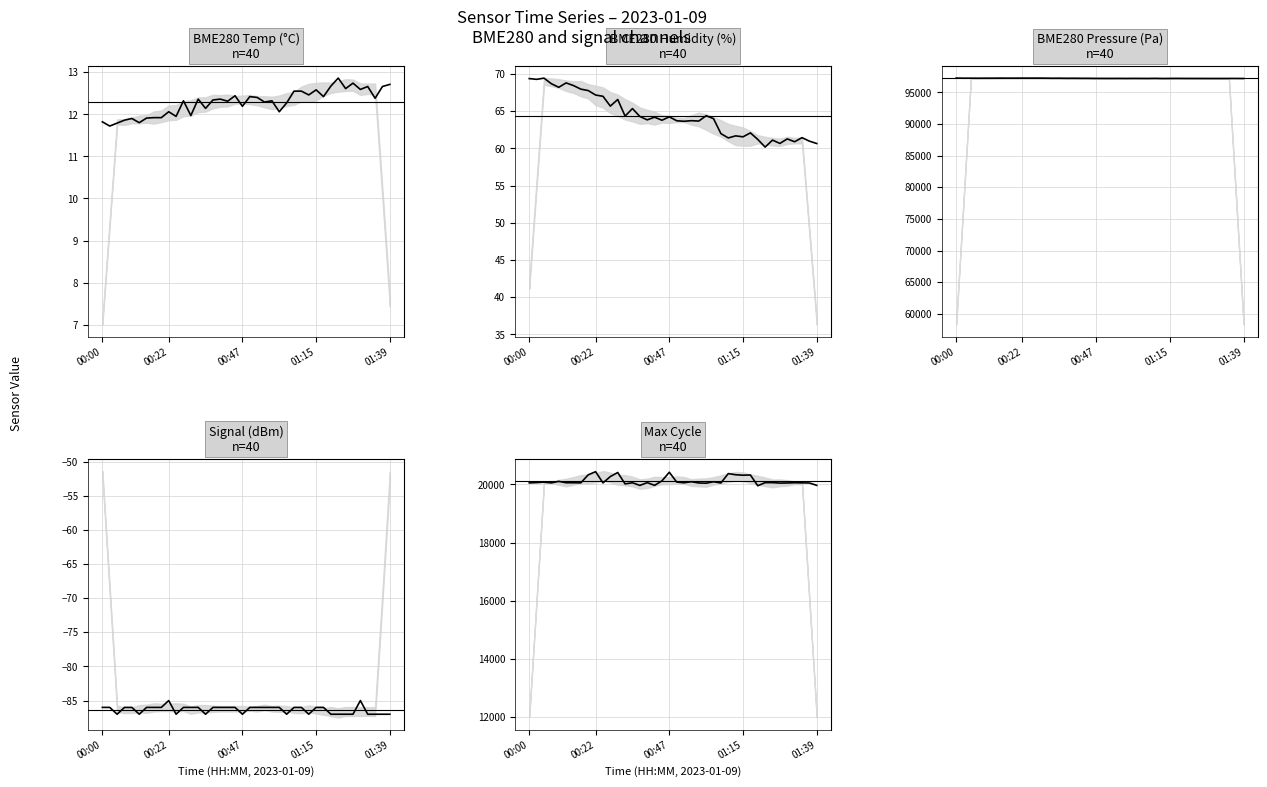

True or false: BME280_temperature and BME280_pressure intersect in this chart.

False